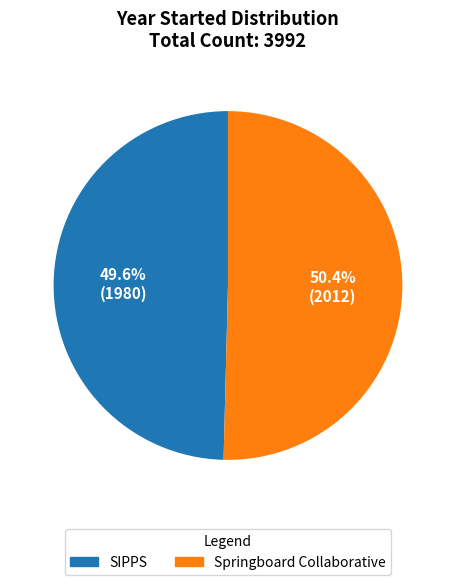

True or false: Springboard Collaborative accounts for 39% of the total.

False